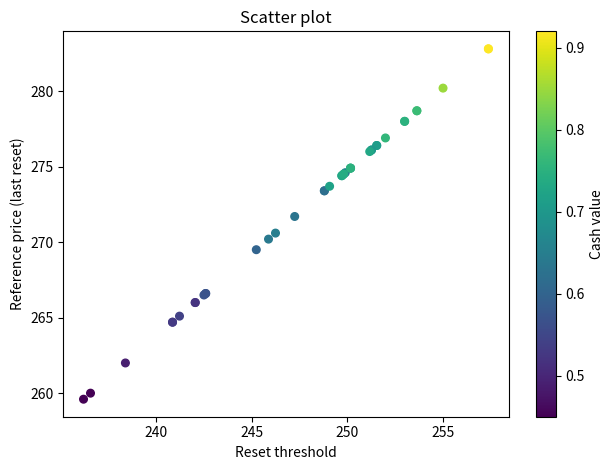

What Y value in the scatter plot is closest to 271?

270.6